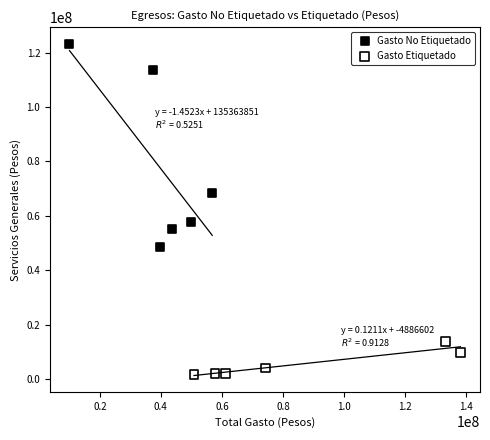

Which series reaches the maximum Y coordinate?

Gasto No Etiquetado